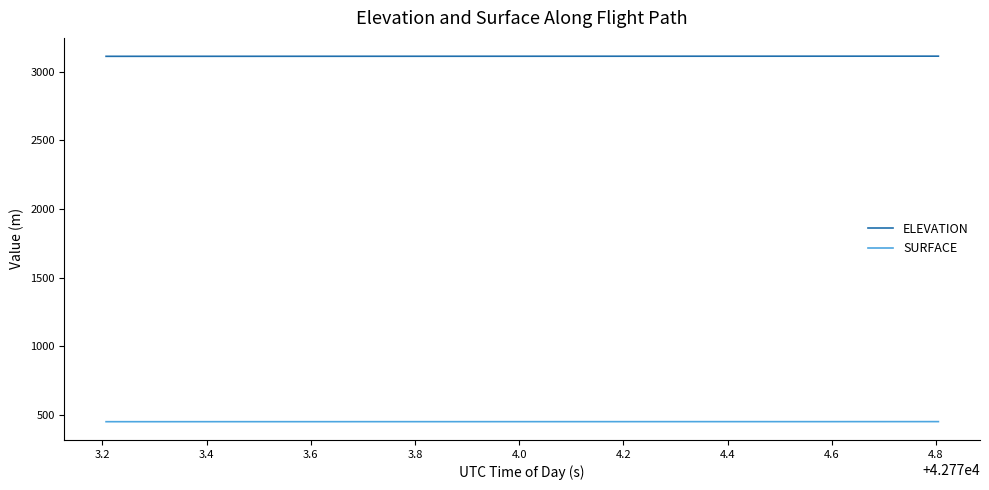

Rank the series by their maximum value, from lowest to highest.

SURFACE, ELEVATION